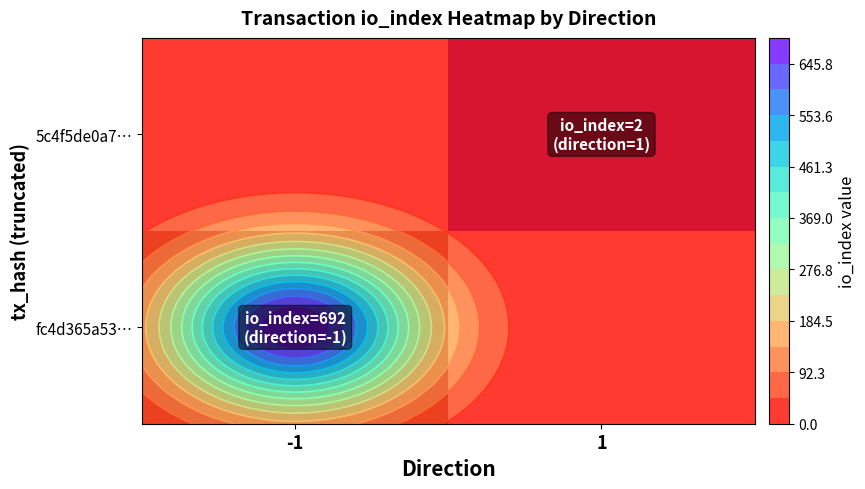

Which has a higher value, -1 or 1?

-1